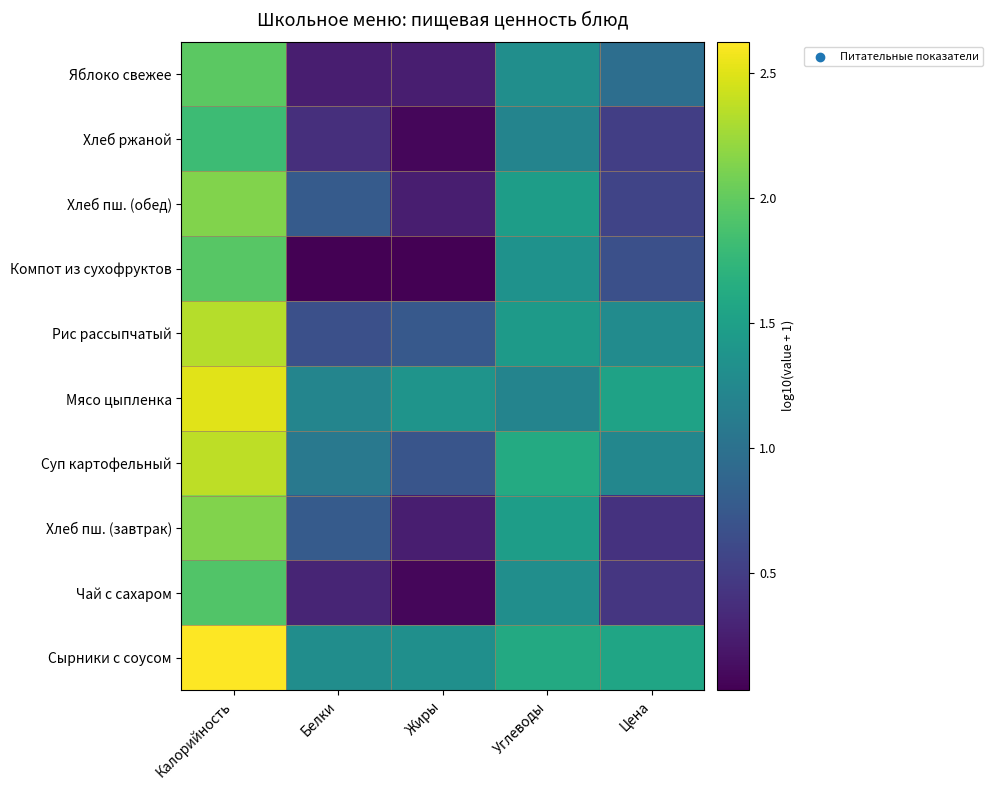

Which has a higher value, Калорийность or Цена?

Калорийность